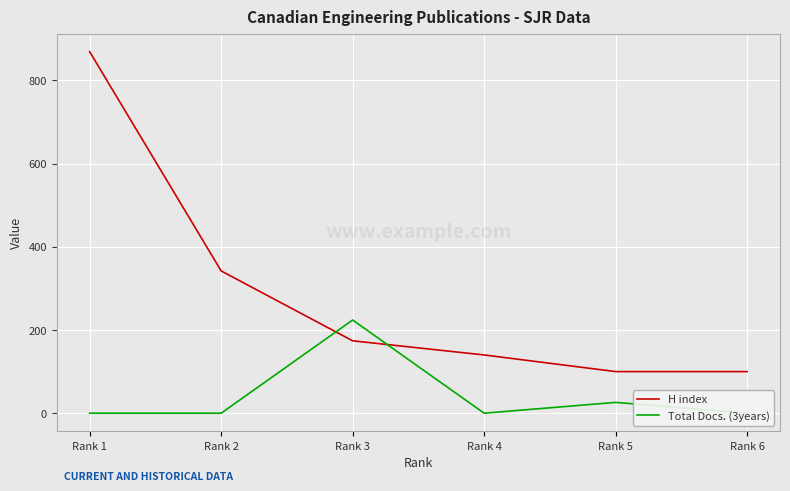

What is the maximum value for Total Docs. (3years)?

224